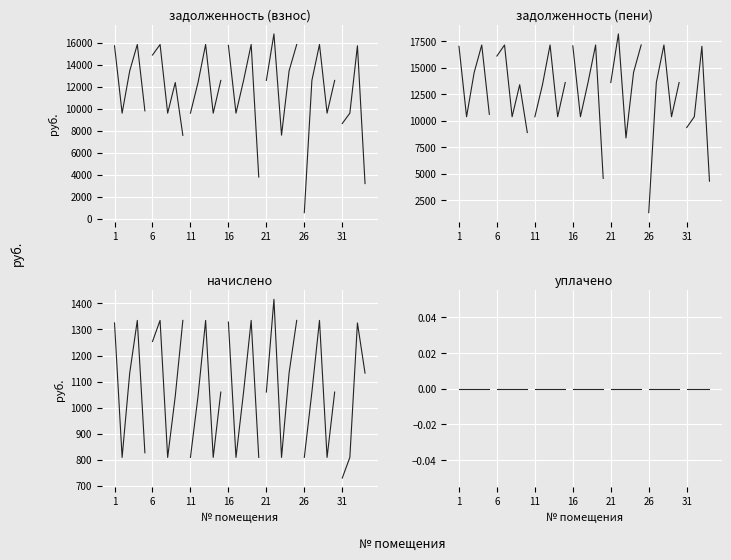

True or false: задолженность (пени) and начислено intersect in this chart.

False